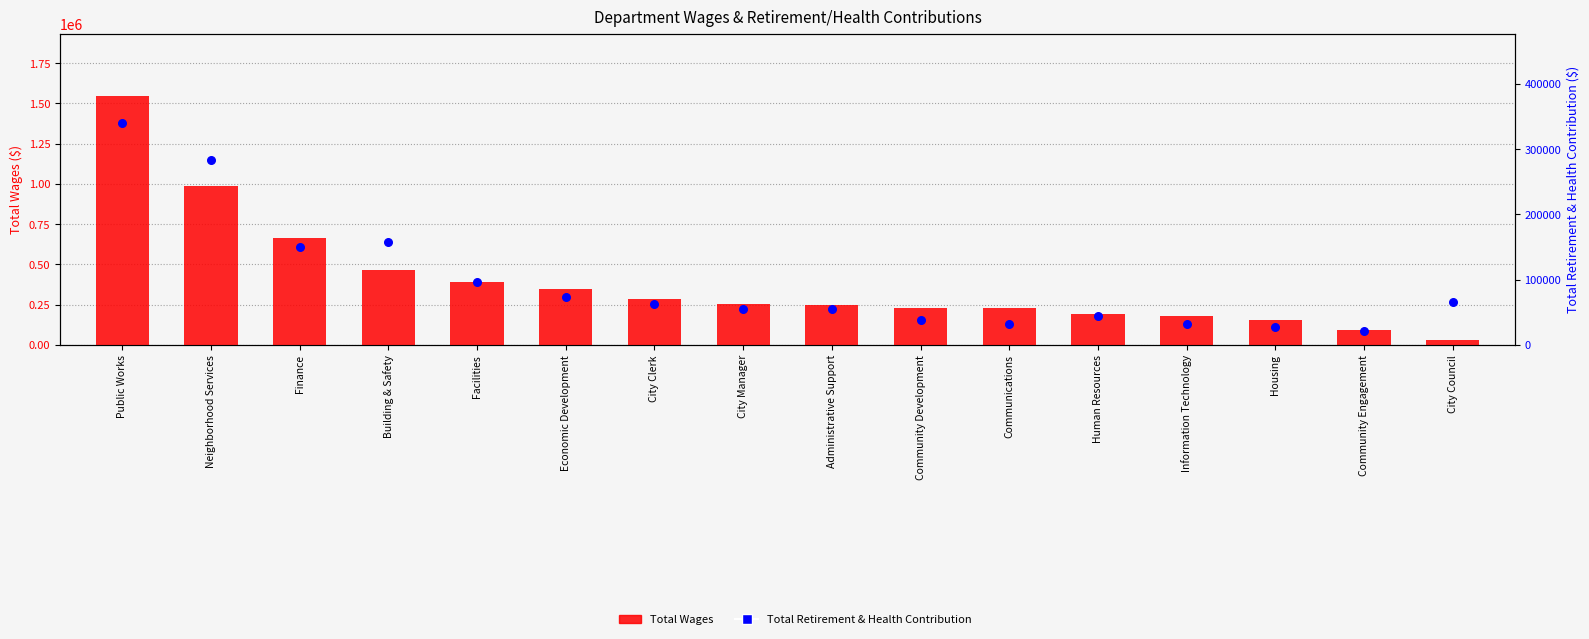

What are all the series names shown in the legend?

Total Wages, Total Retirement & Health Contribution